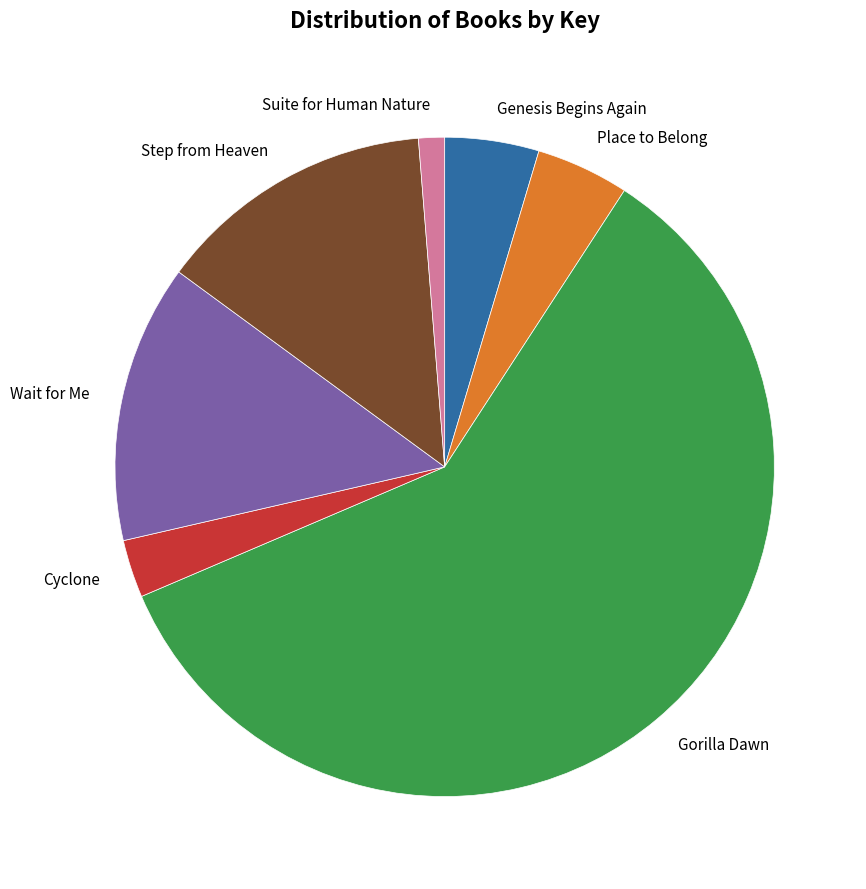

How many slices are in this pie chart?

7